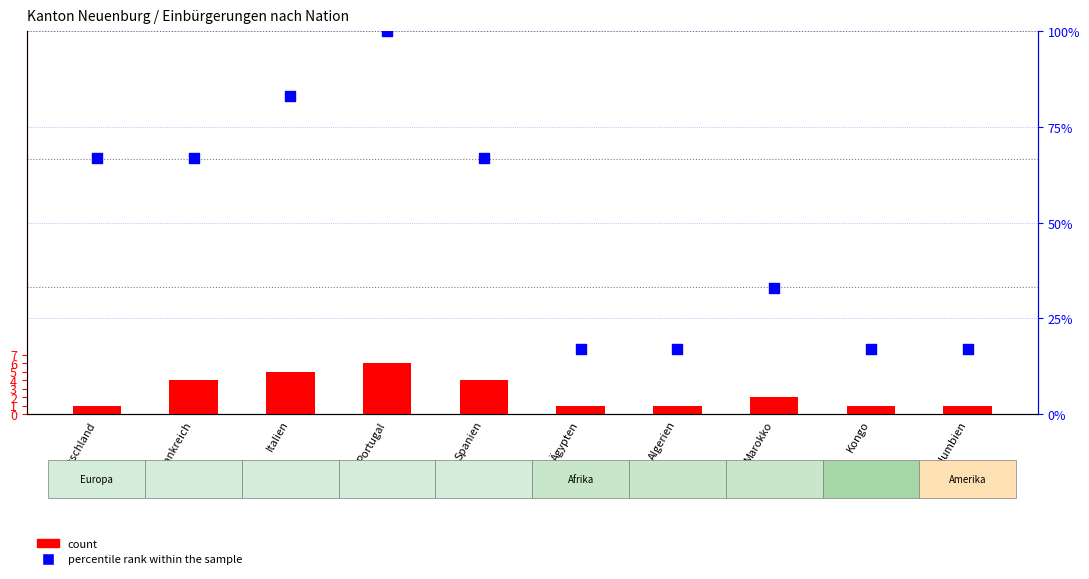

Is the value of percentile rank within the sample at Italien greater than the value of count at Marokko?

Yes